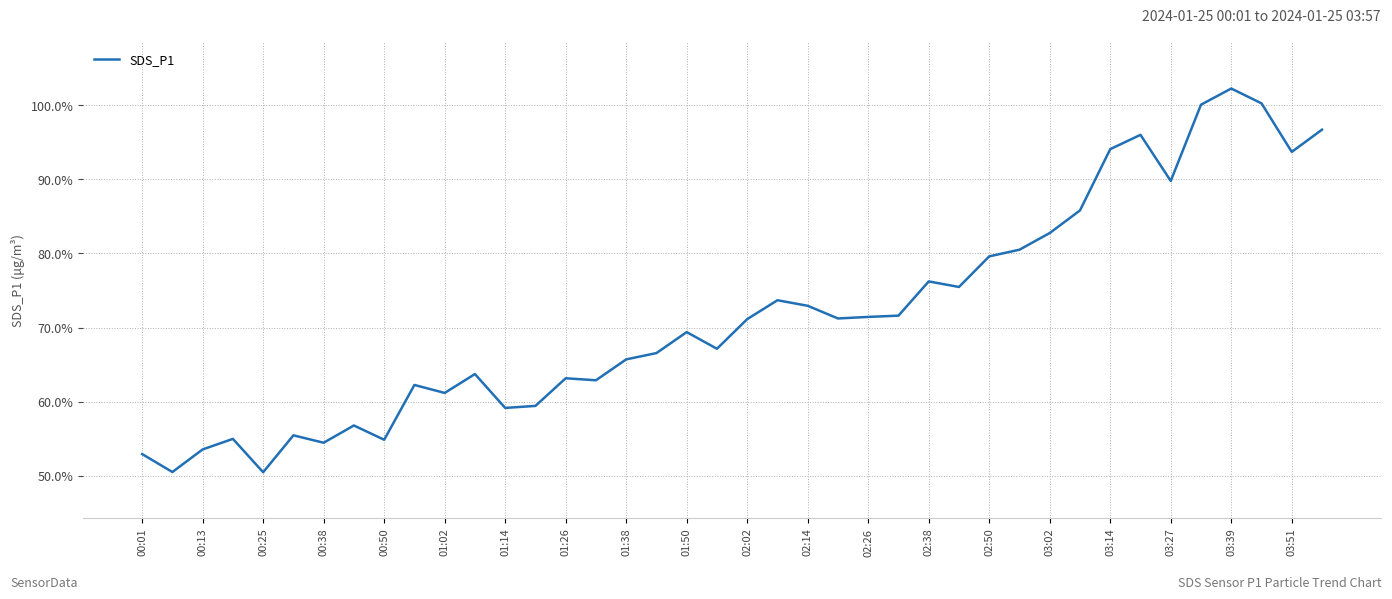

How many series are shown in this chart?

1